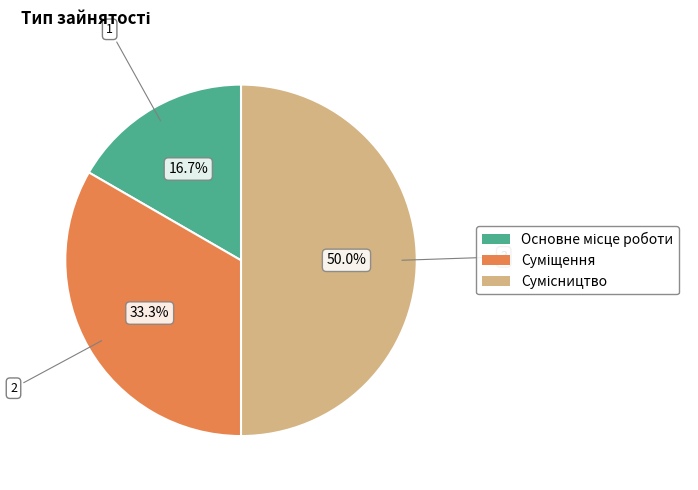

Between Основне місце роботи and Суміщення, which is larger?

Суміщення